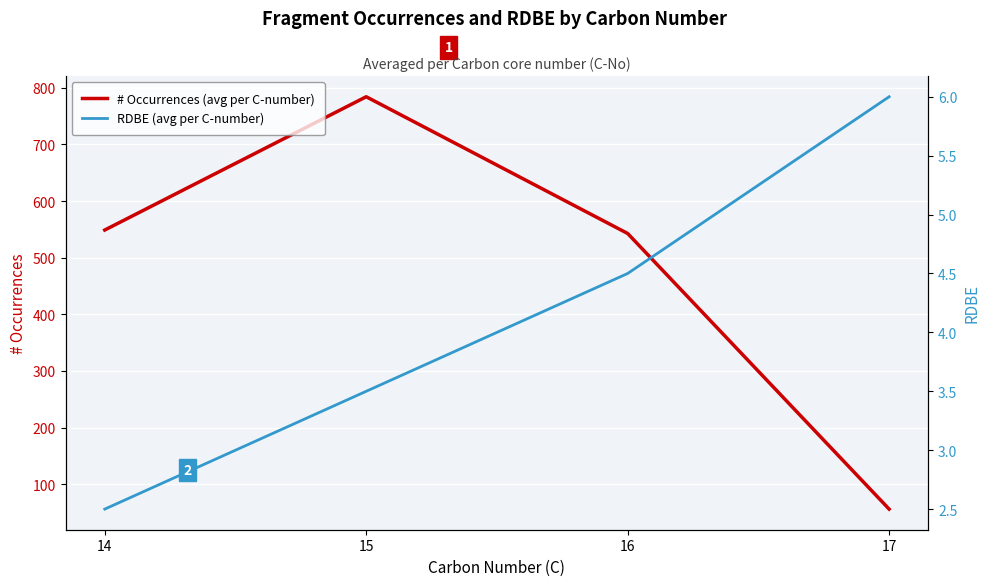

What is the sum of all # Occurrences (avg per C-number) values?

1932.1